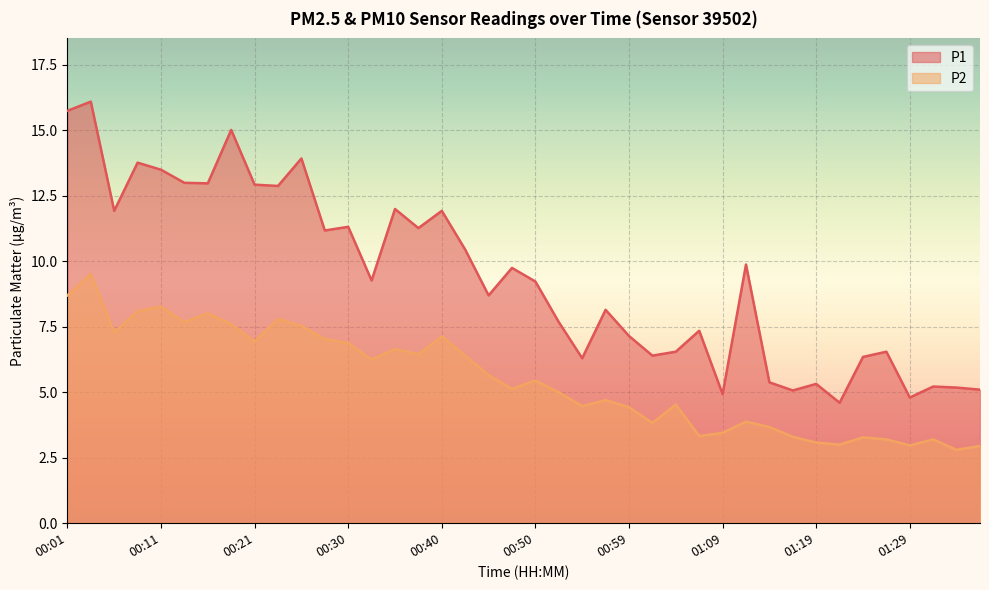

How many lines are shown in the chart?

2